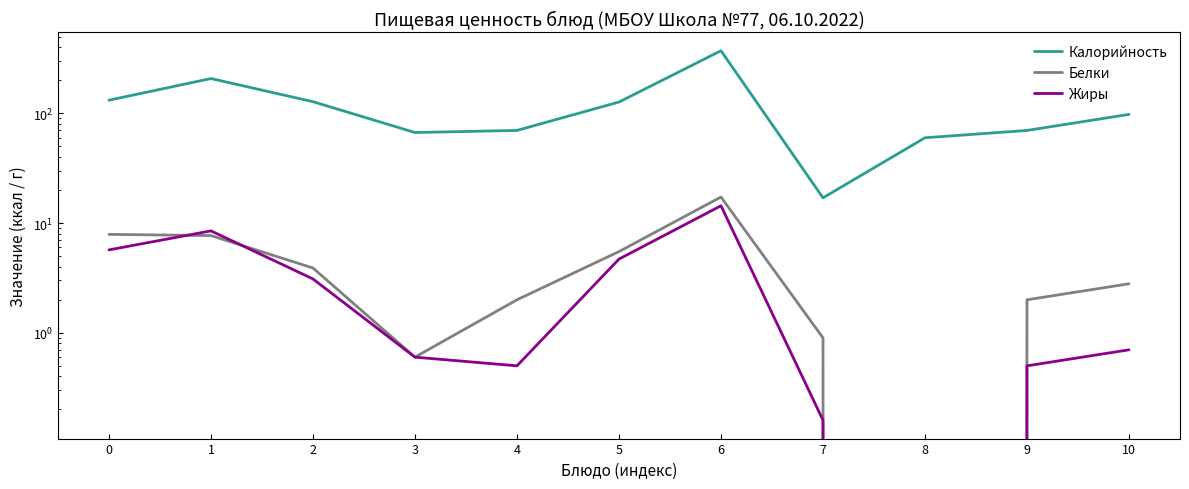

How many categories are shown in the chart?

11